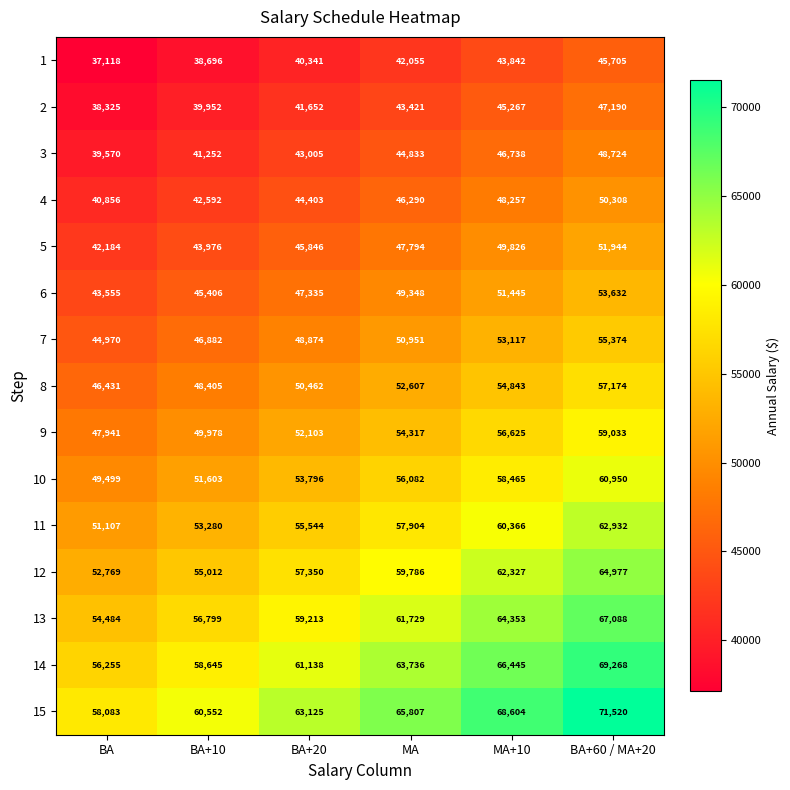

Which series has the widest spread of values?

15